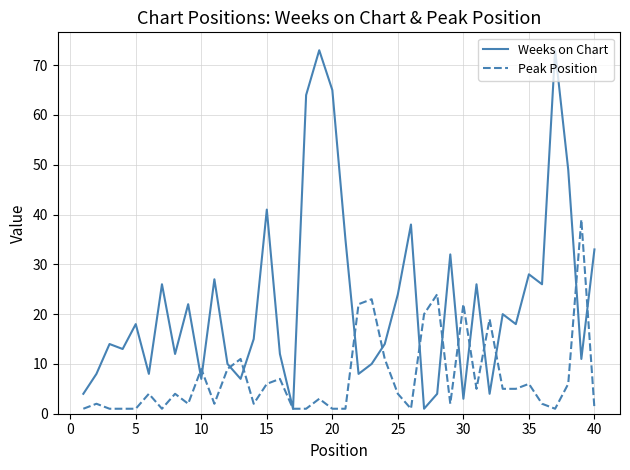

True or false: Peak Position has more than 1 points higher than both neighbors.

True